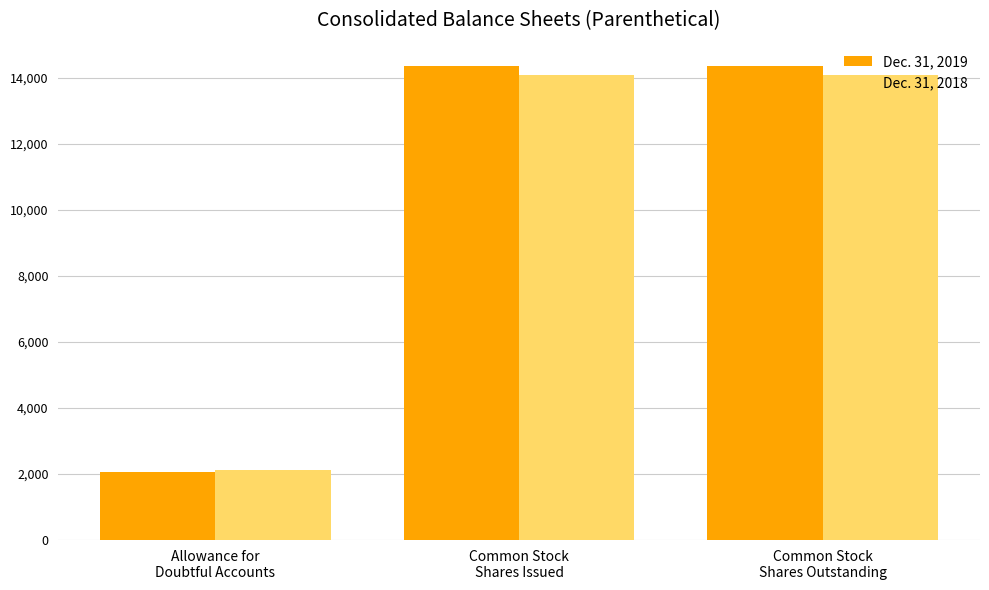

Rank the series by their average value, from lowest to highest.

Dec. 31, 2018, Dec. 31, 2019